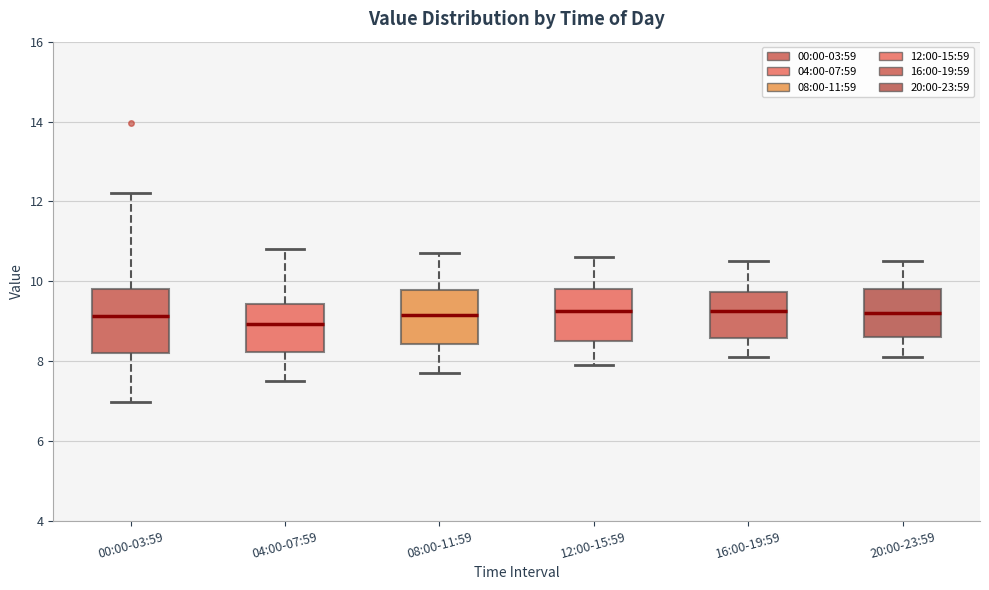

Reading left to right, transcribe this box plot: for each box, give where its median line is, the range the box spans, and where its two whiskers end, as read against the y-axis. The values are not printed on the chart, so give them approximately, as read against the axis.

00:00-03:59: median 9.2, box 8.2 to 9.8, whiskers 7.0 to 12.2
04:00-07:59: median 9.0, box 8.2 to 9.4, whiskers 7.6 to 10.8
08:00-11:59: median 9.2, box 8.4 to 9.8, whiskers 7.8 to 10.8
12:00-15:59: median 9.2, box 8.6 to 9.8, whiskers 8.0 to 10.6
16:00-19:59: median 9.2, box 8.6 to 9.8, whiskers 8.2 to 10.6
20:00-23:59: median 9.2, box 8.6 to 9.8, whiskers 8.2 to 10.6